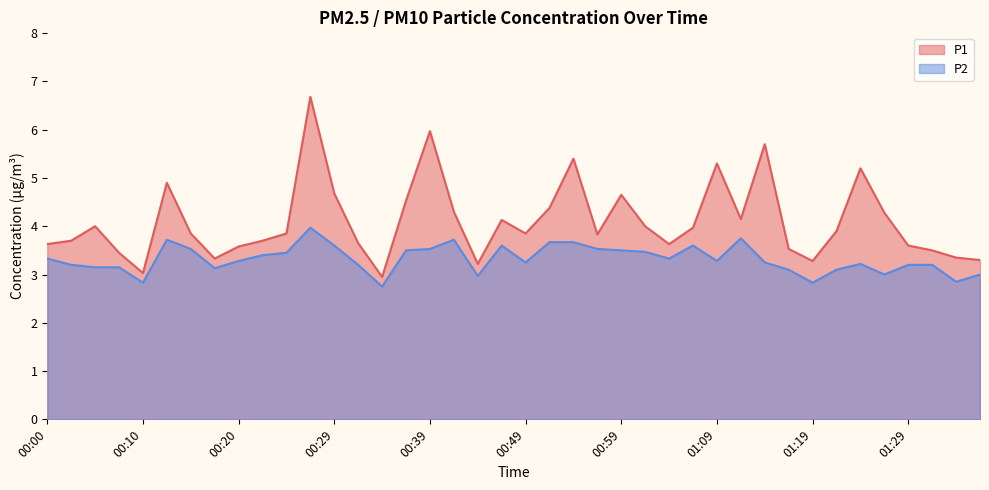

How many interior local valleys does the P2 series have?

10